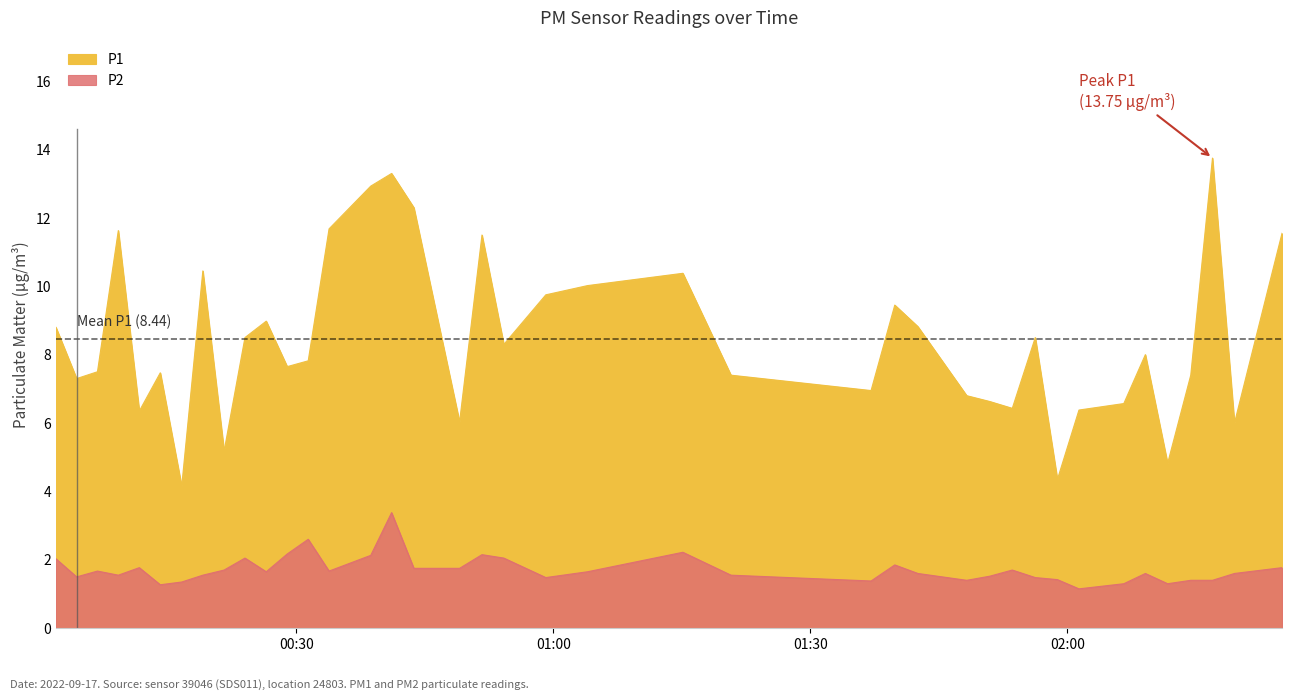

Reading left to right, what are all the values shown in this chart?

P1: 8.8	7.3	7.5	11.6	6.3	7.5	4.2	10.4	5.2	8.5	9.0	7.7	7.8	11.7	12.9	13.3	12.3	6.0	11.5	8.3	9.8	10.0	10.4	7.4	7.0	9.4	8.8	6.8	6.6	6.4	8.5	4.3	6.4	6.6	8.0	4.8	7.4	13.8	6.0	11.6
P2: 2.0	1.5	1.7	1.6	1.8	1.3	1.4	1.6	1.7	2.0	1.6	2.2	2.6	1.7	2.1	3.4	1.8	1.8	2.1	2.0	1.5	1.6	2.2	1.6	1.4	1.9	1.6	1.4	1.5	1.7	1.5	1.4	1.1	1.3	1.6	1.3	1.4	1.4	1.6	1.8